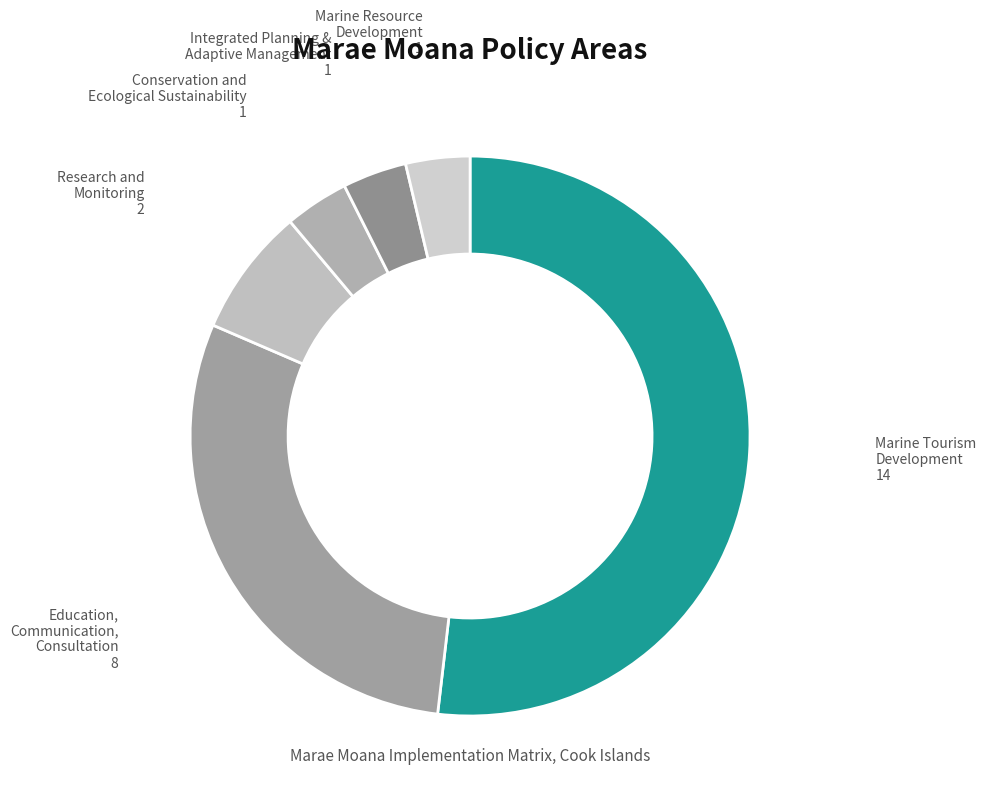

Between Integrated Planning & Adaptive Management and Education, Communication, Consultation, which is larger?

Education, Communication, Consultation